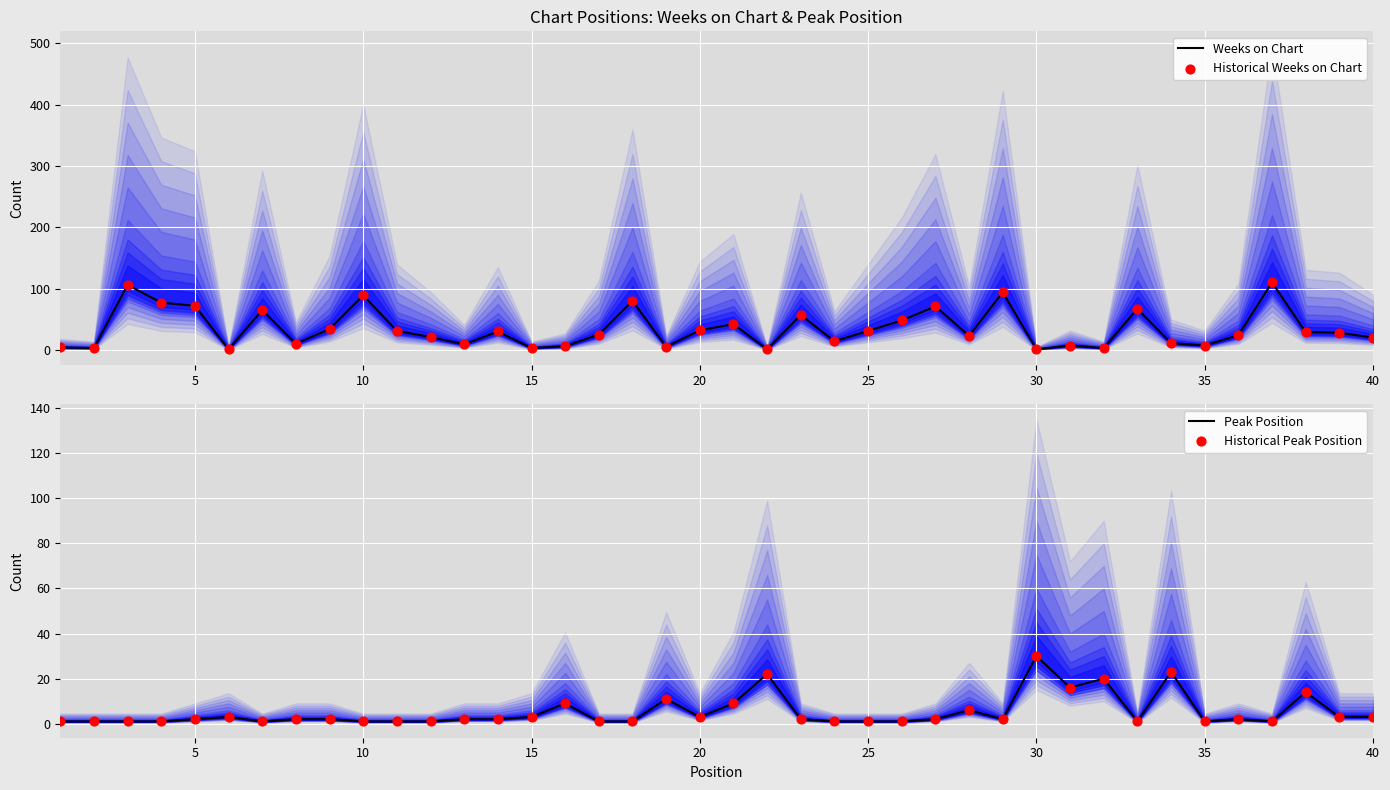

Which series has the largest total across all categories?

Weeks on Chart